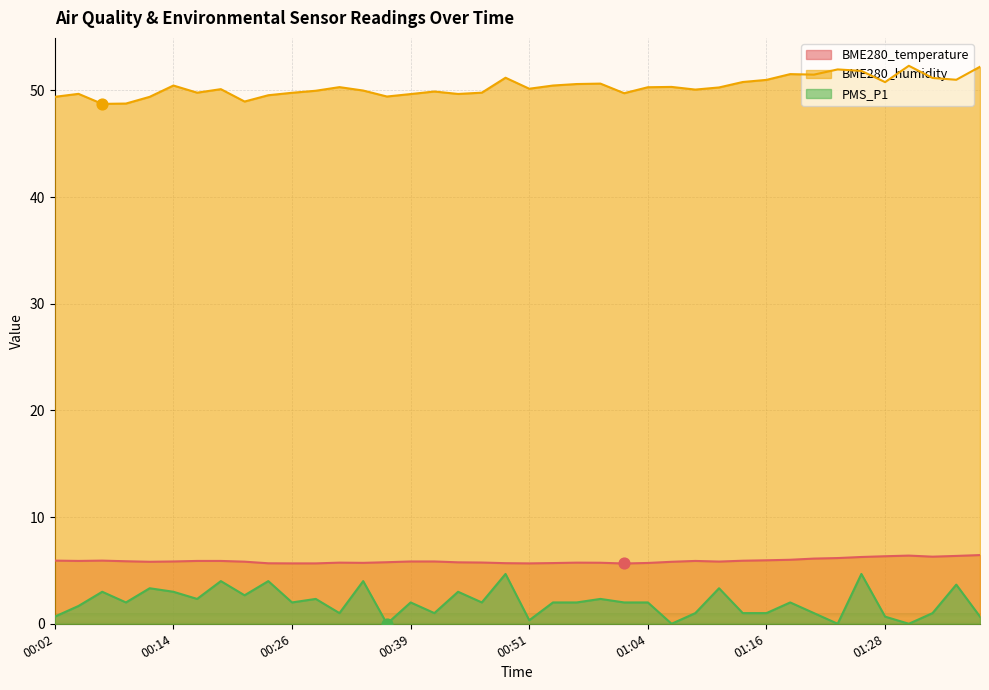

Which series contains the lowest Y value?

PMS_P1